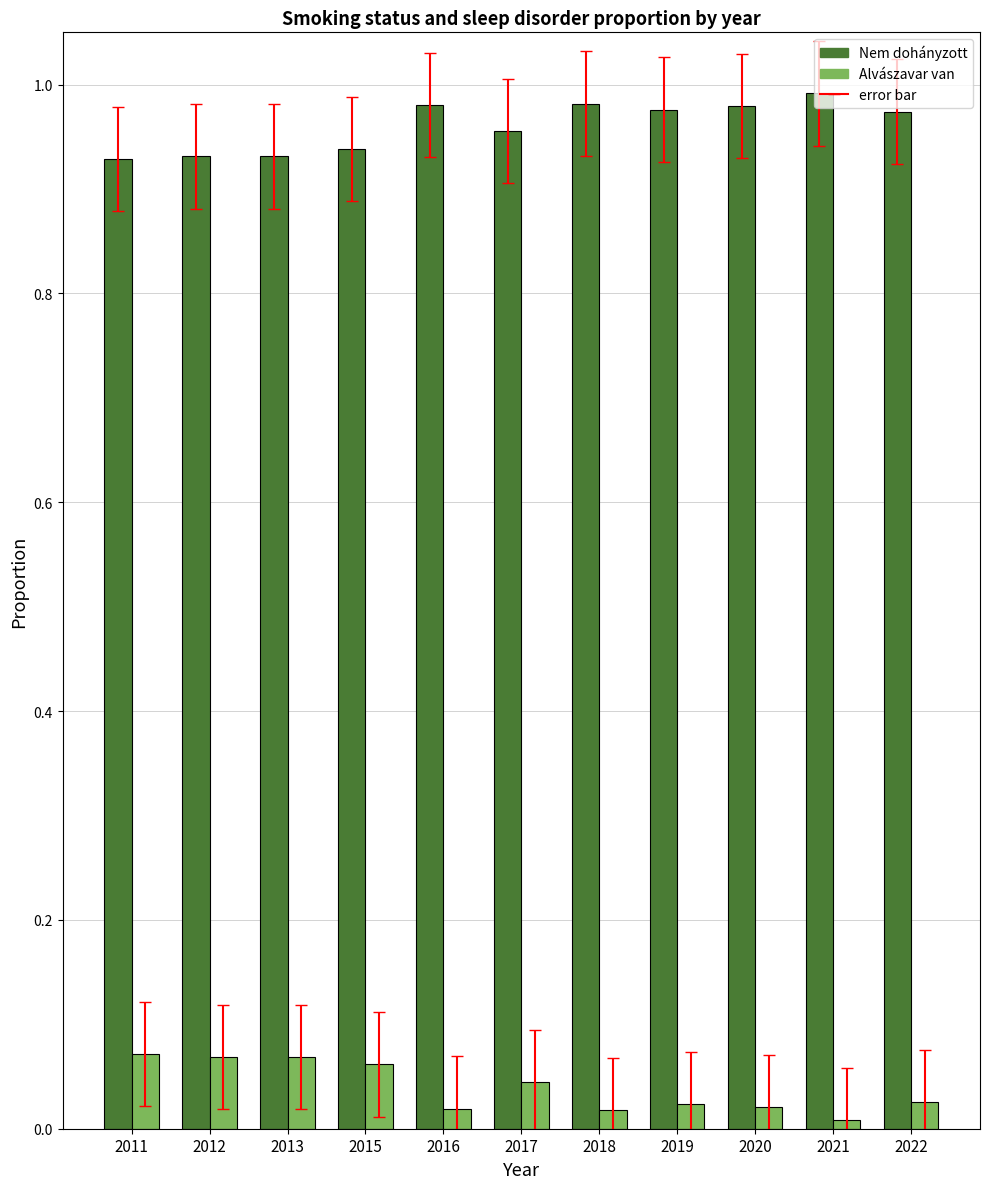

How many bars are there in each group?

2